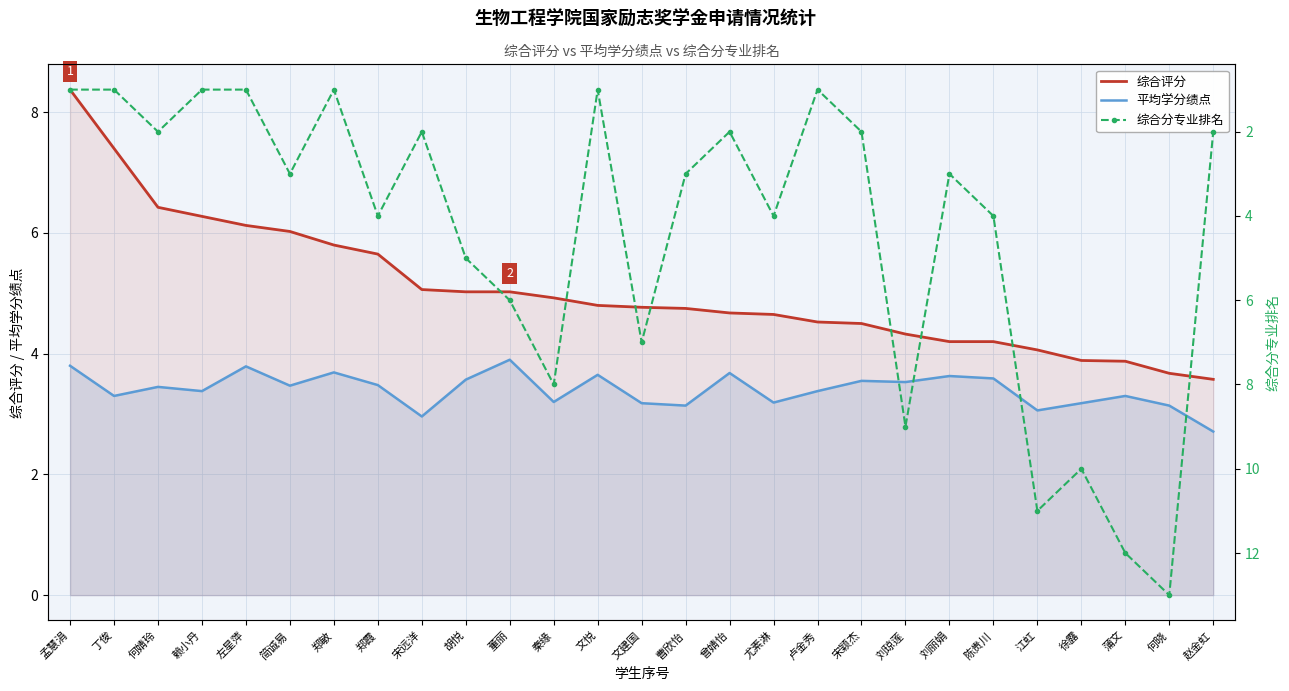

The value of 综合分专业排名 at 陈贵川 is 4.0. True or false?

True